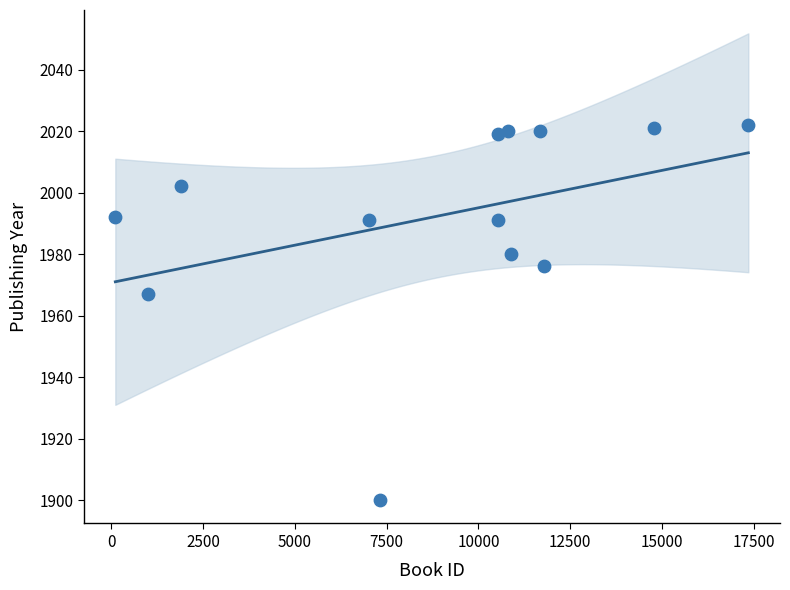

What is the range of Y values (max minus min)?

122